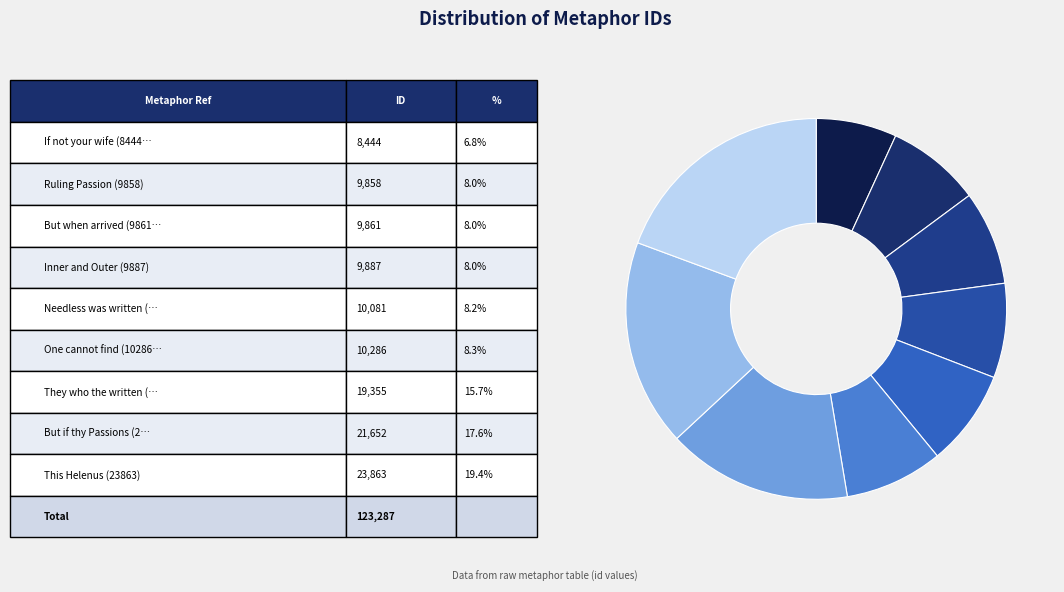

To the nearest percent, what is the difference between the largest and smallest slice percentages?

13%